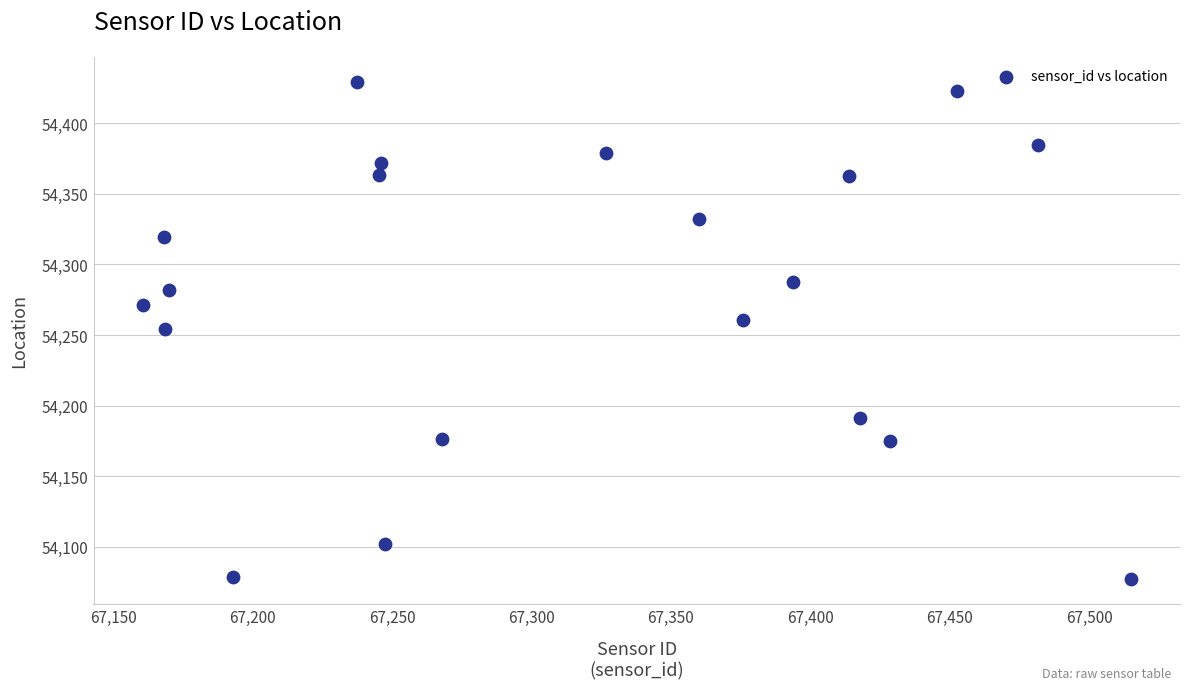

What is the range of X values (max minus min)?

354.3